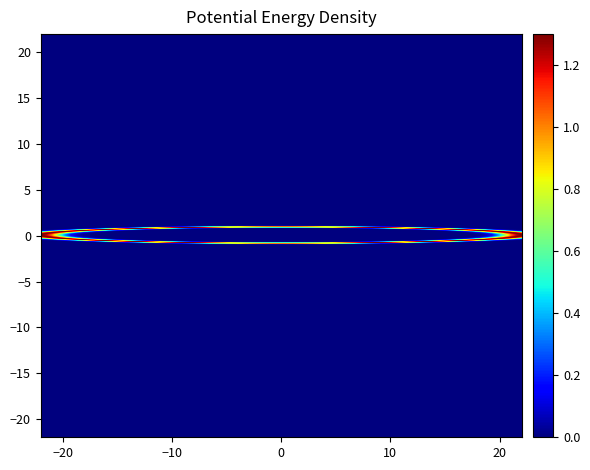

Reading left to right, transcribe all the data shown in this chart.

Min_vals: 0=0	1=0	2=0	3=0	4=0	5=0	6=0	7=0	8=0	9=0	10=0	11=0	12=0	13=0	14=0	15=0	16=0	17=1	18=0	19=1
Max_vals: 0=0	1=1	2=1	3=1	4=1	5=1	6=0	7=0	8=0	9=1	10=1	11=0	12=0	13=1	14=1	15=1	16=0	17=1	18=0	19=1
BaseMin_vals: 0=0	1=0	2=0	3=0	4=0	5=0	6=0	7=0	8=0	9=0	10=0	11=0	12=0	13=0	14=0	15=0	16=0	17=1	18=0	19=1